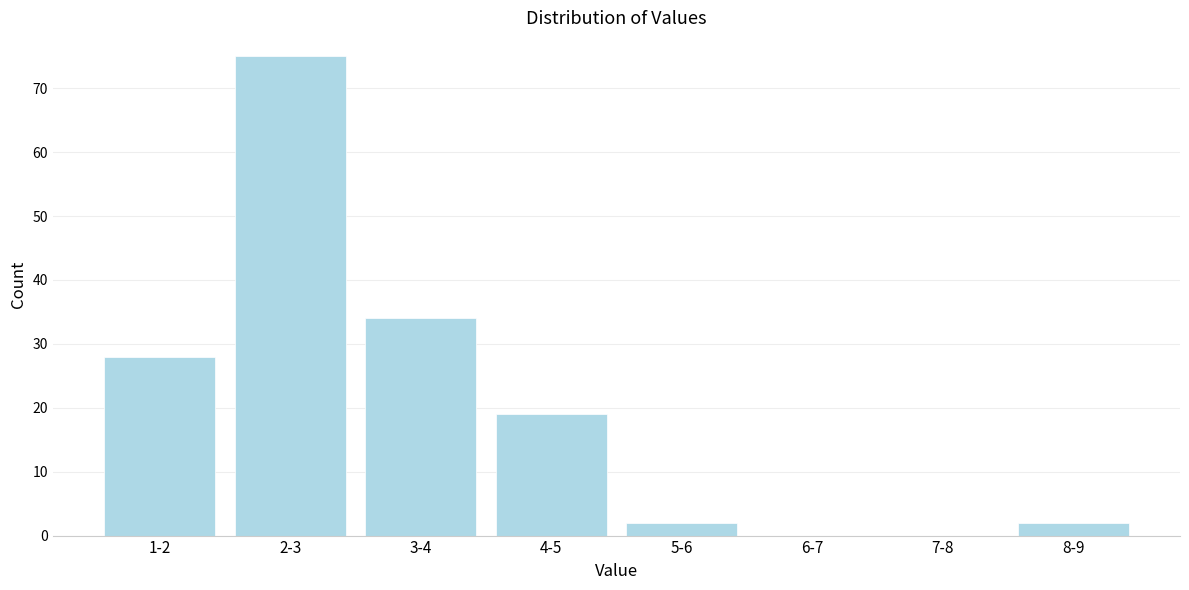

Reading left to right, list all the values displayed in this chart.

1-2=28	2-3=75	3-4=34	4-5=19	5-6=2	6-7=0	7-8=0	8-9=2